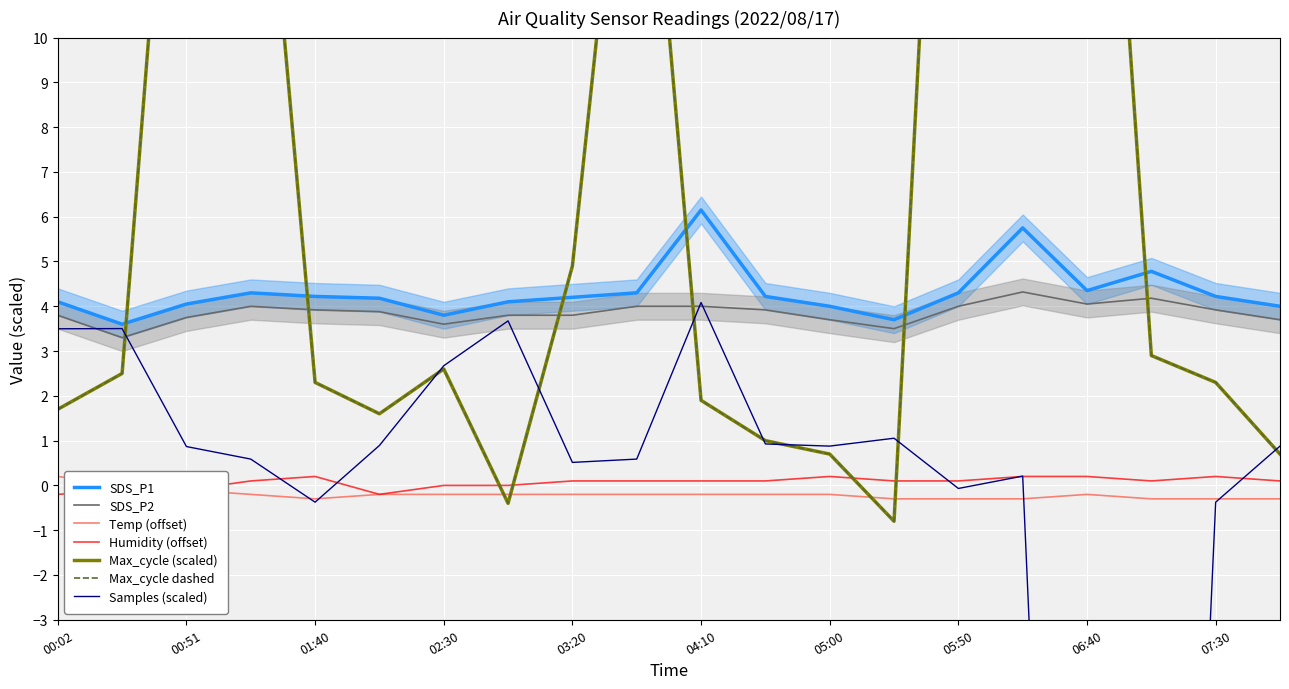

What is the value of the Temp point at the 7th from the left?

-0.2